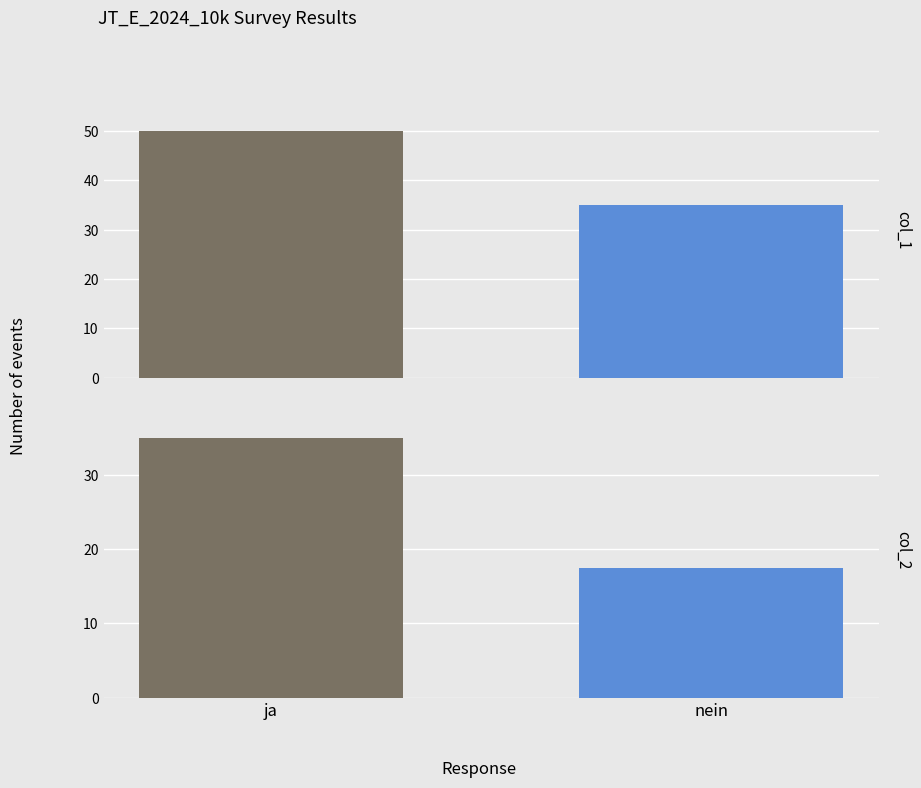

What is the difference between the highest and lowest values at nein?

17.5